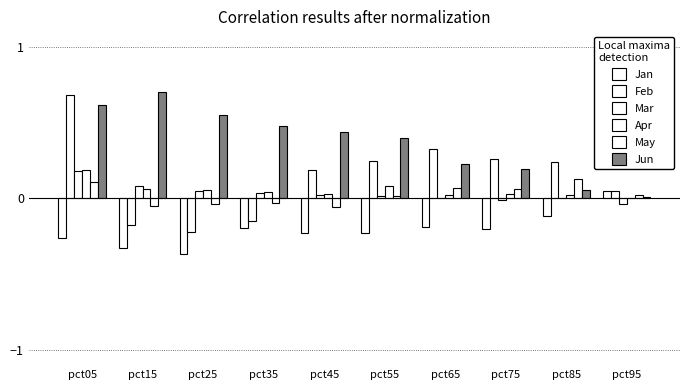

At which label does May reach its peak?

pct85